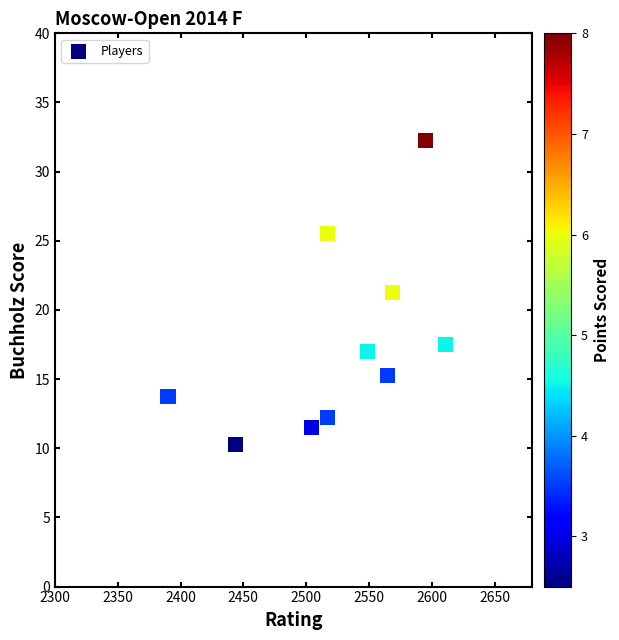

What is the range of Y values (max minus min)?

22.0